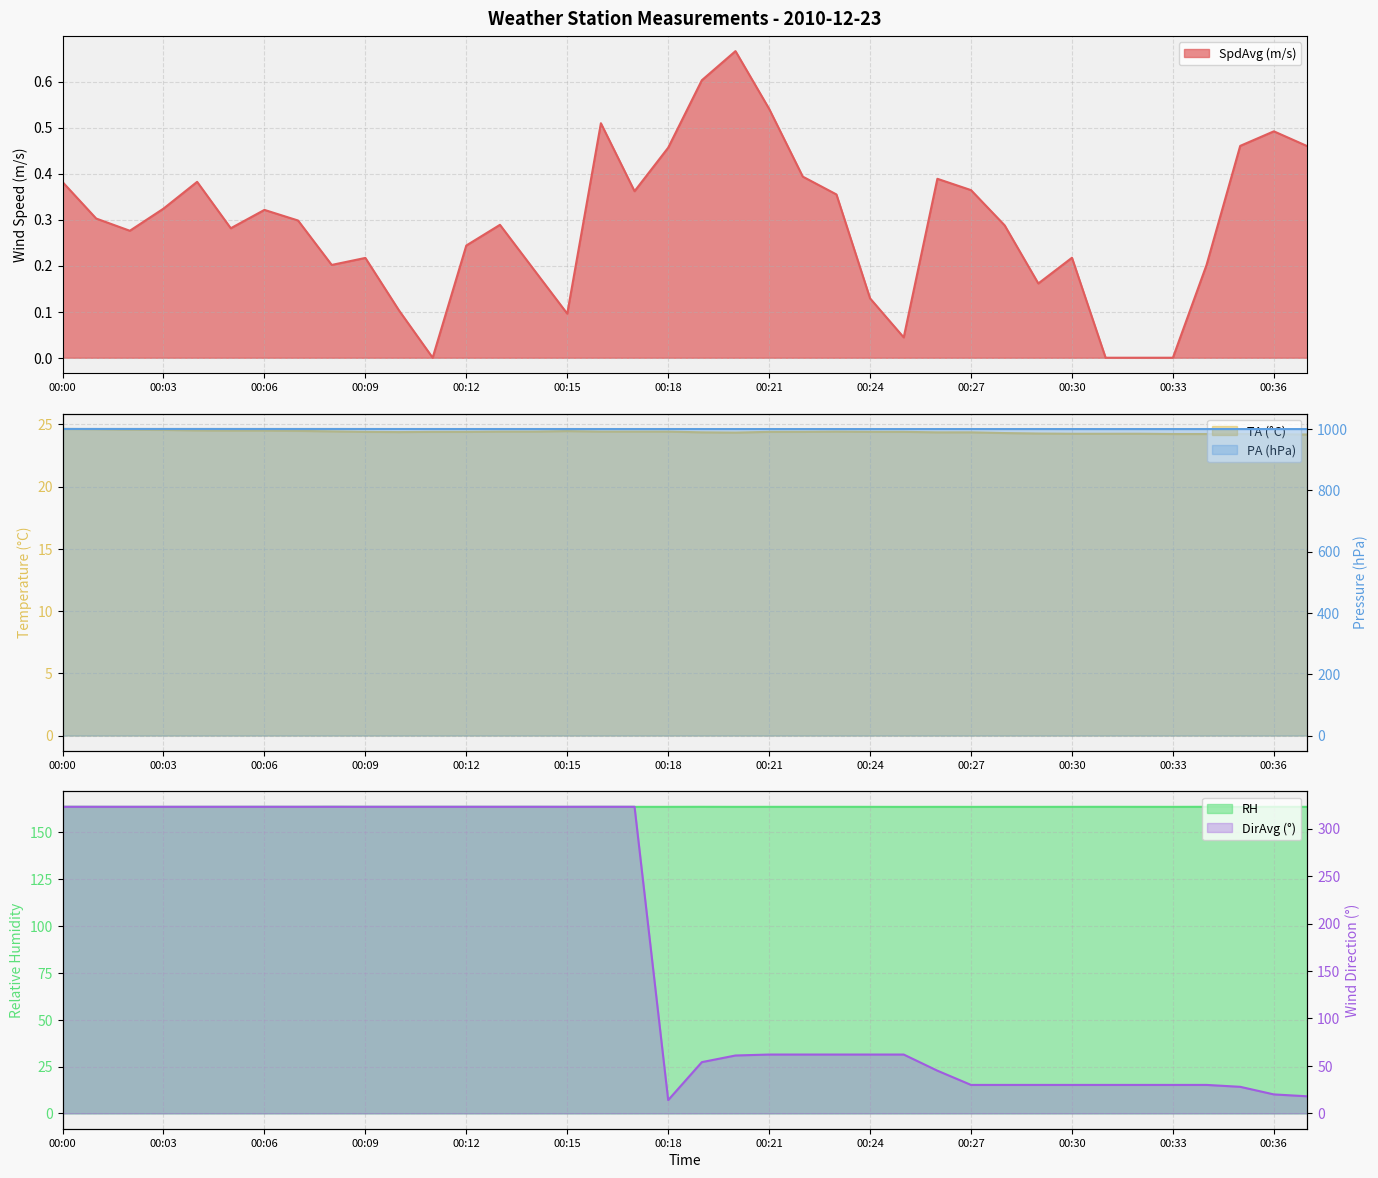

How many values in SpdAvg are above zero?

34